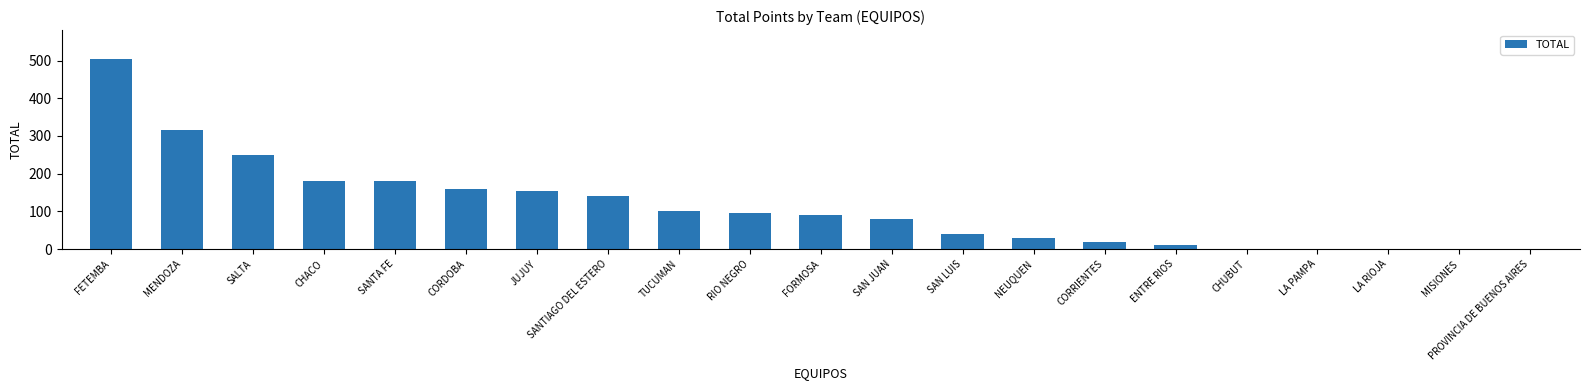

The value at CORDOBA is 285. True or false?

False